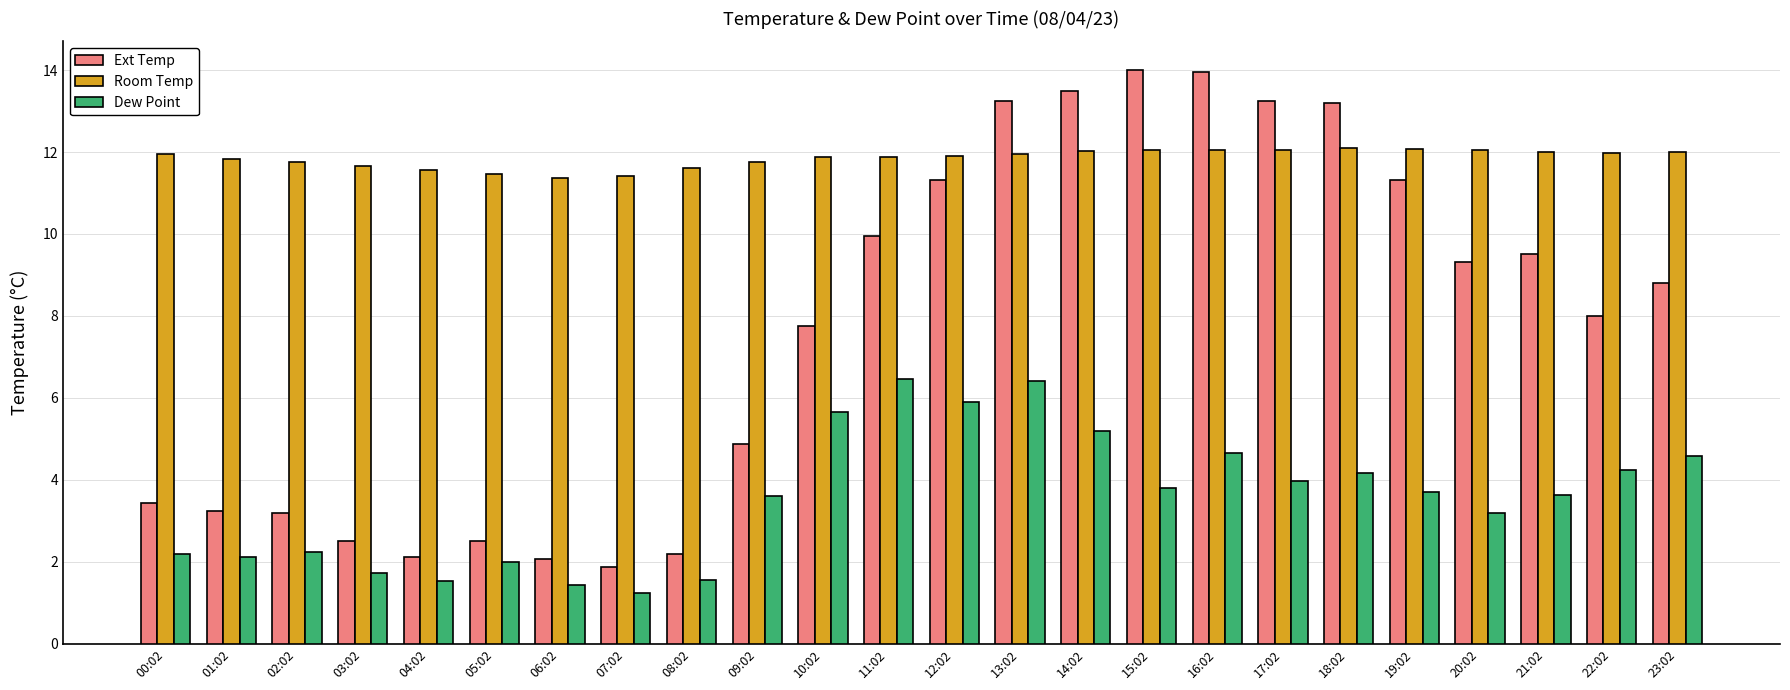

Where is Dew Point nearest to the value 3?

20:02